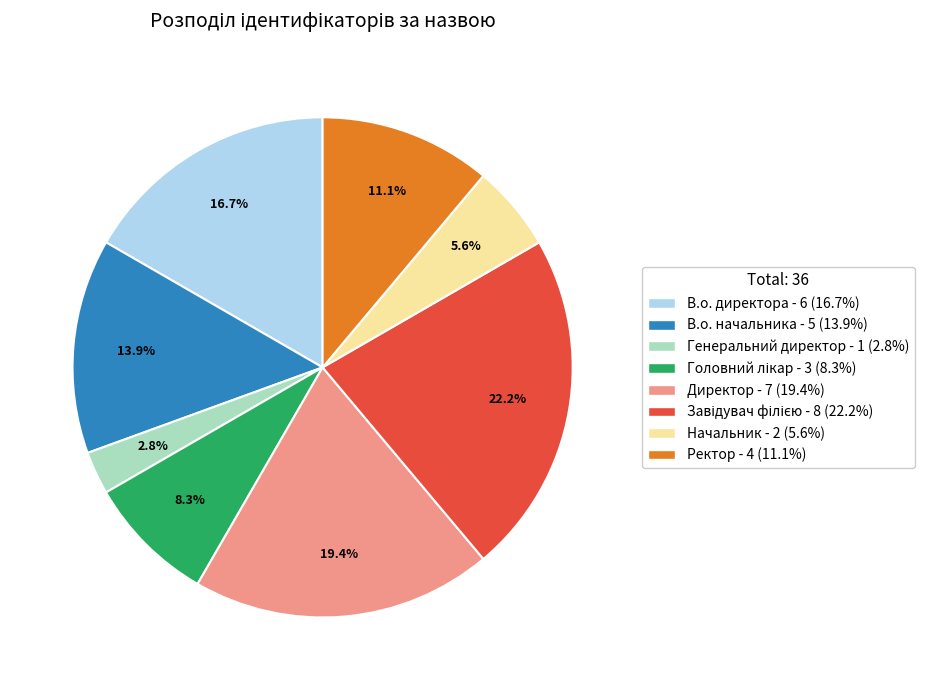

Count the number of slices in the pie.

8